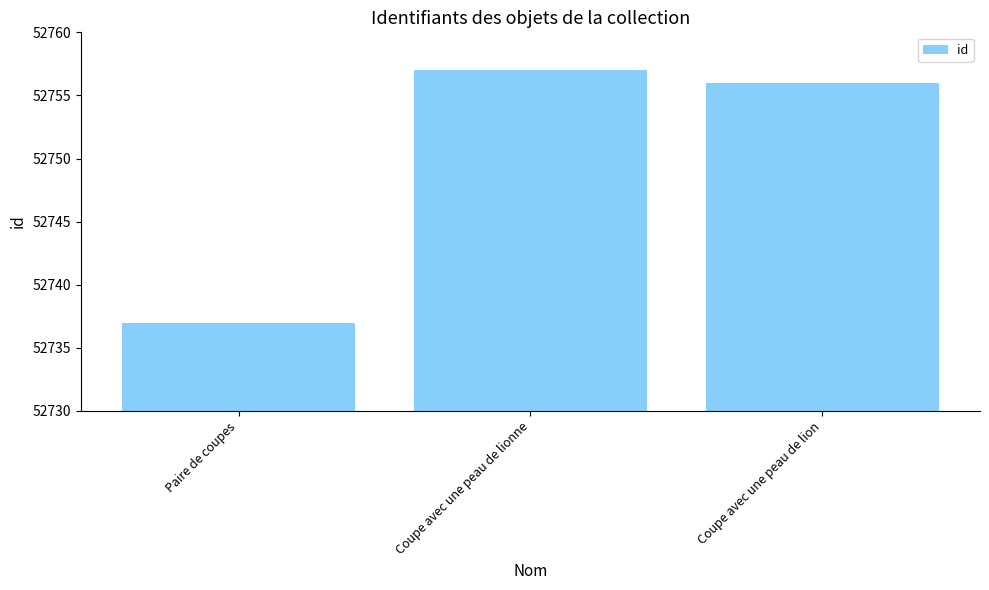

What position from the left is Paire de coupes?

1